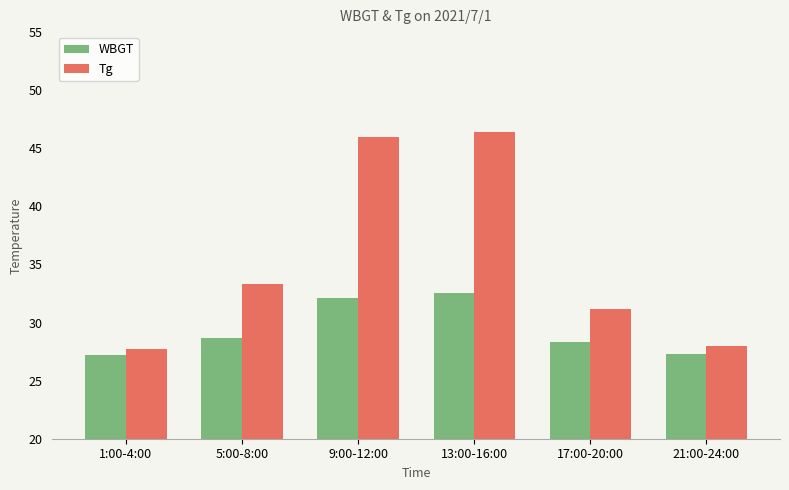

Which series has the largest range (max minus min)?

Tg